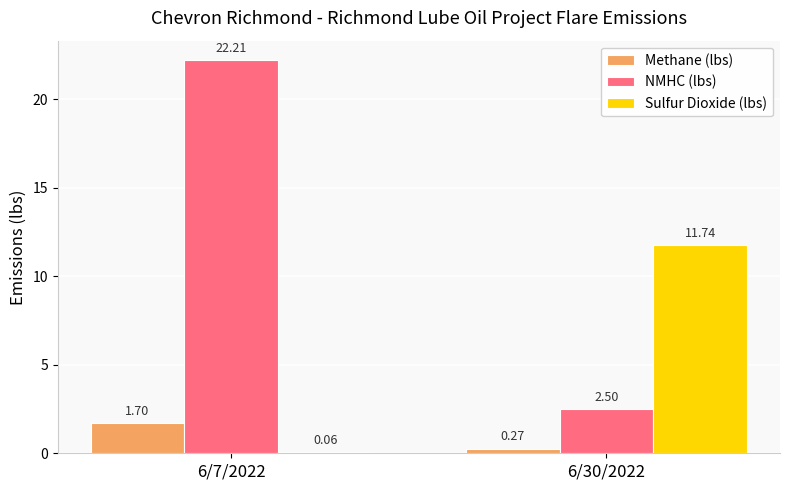

Which series has the largest total across all categories?

NMHC (lbs)